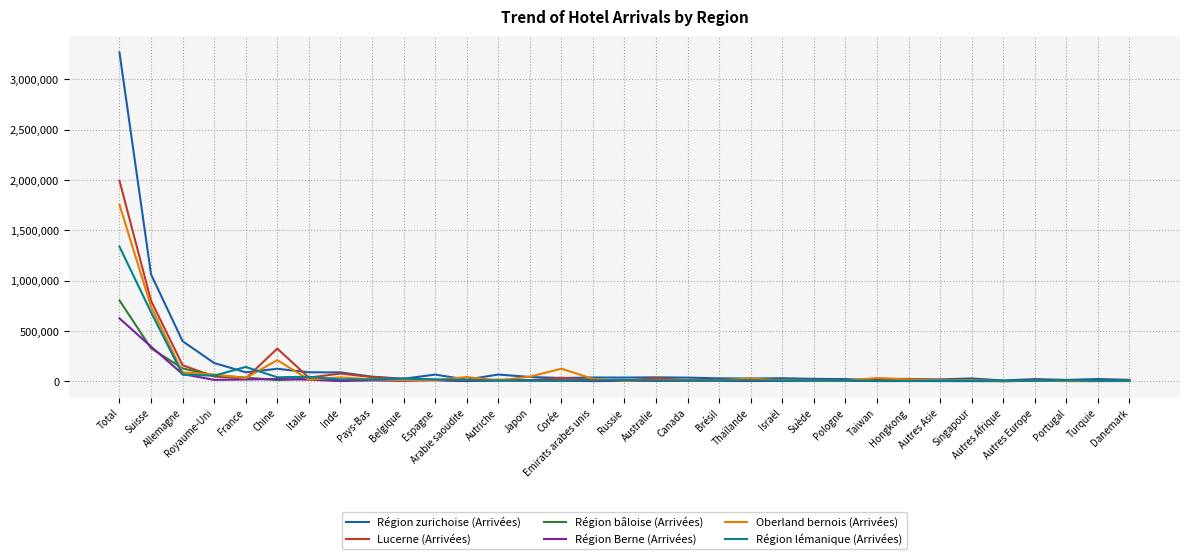

List the series in order of their peak value, lowest first.

Région Berne (Arrivées), Région bâloise (Arrivées), Région lémanique (Arrivées), Oberland bernois (Arrivées), Lucerne (Arrivées), Région zurichoise (Arrivées)